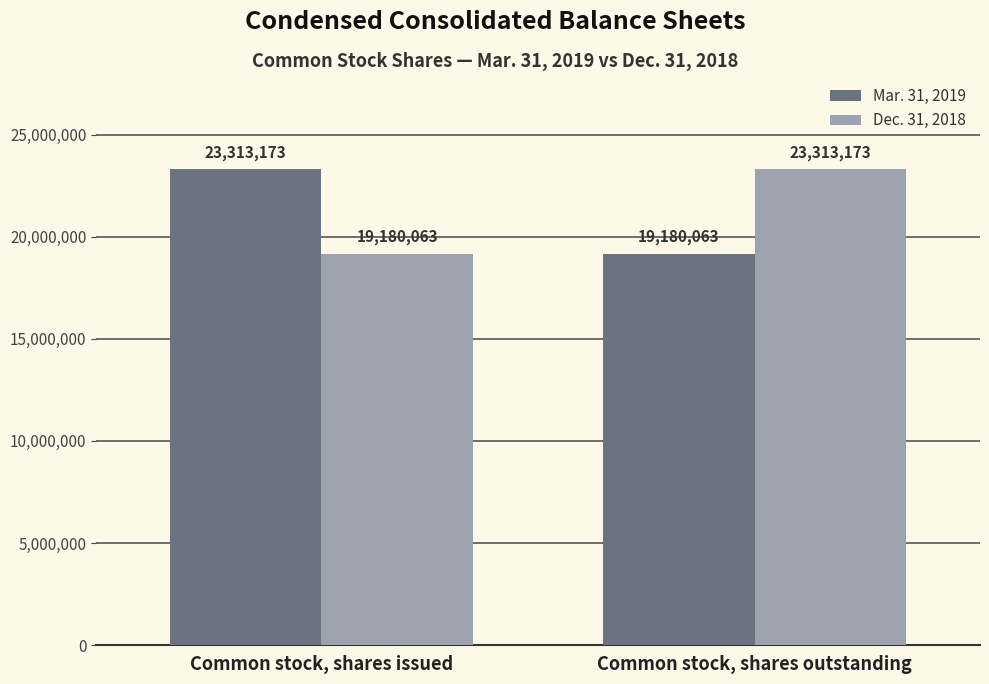

How many series are shown in this chart?

2